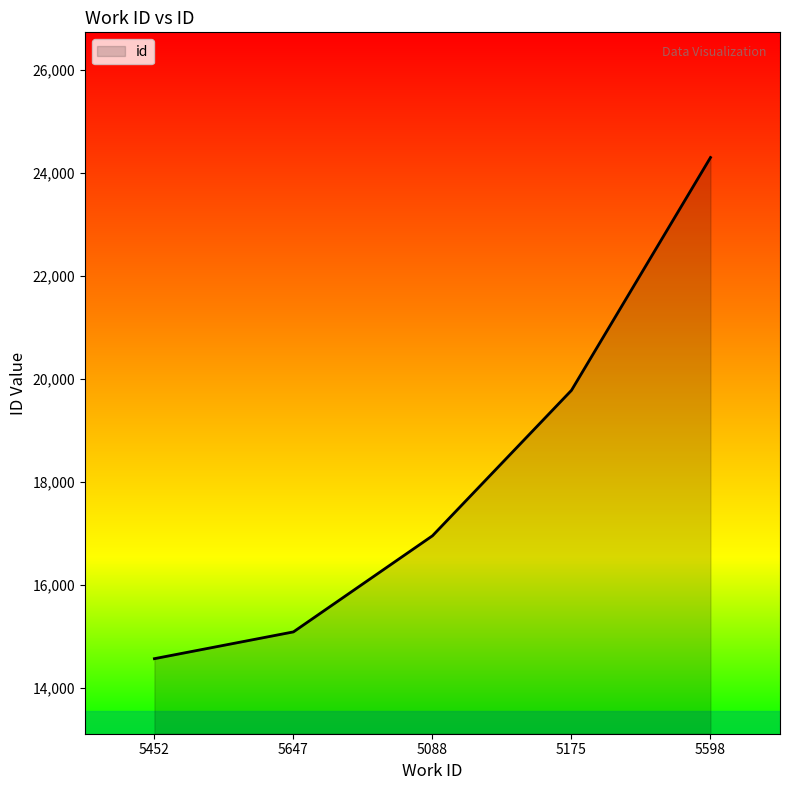

What position from the left is 5598?

5